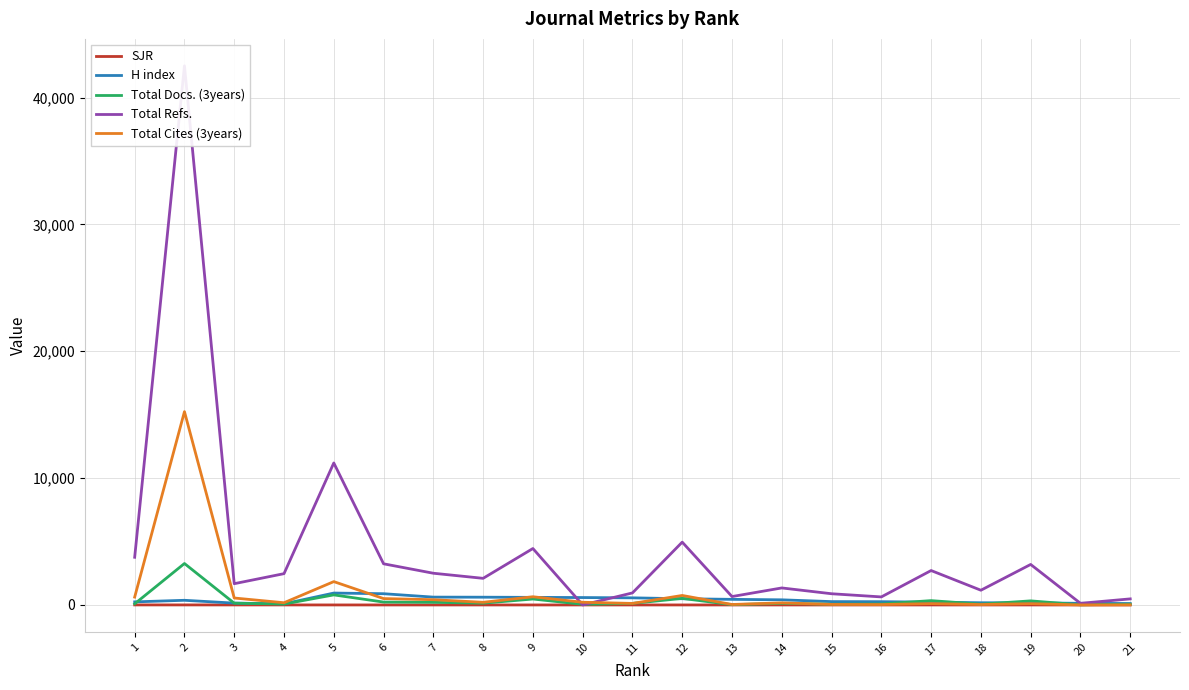

The Total Cites (3years) series shows 31.0 at 11. True or false?

False